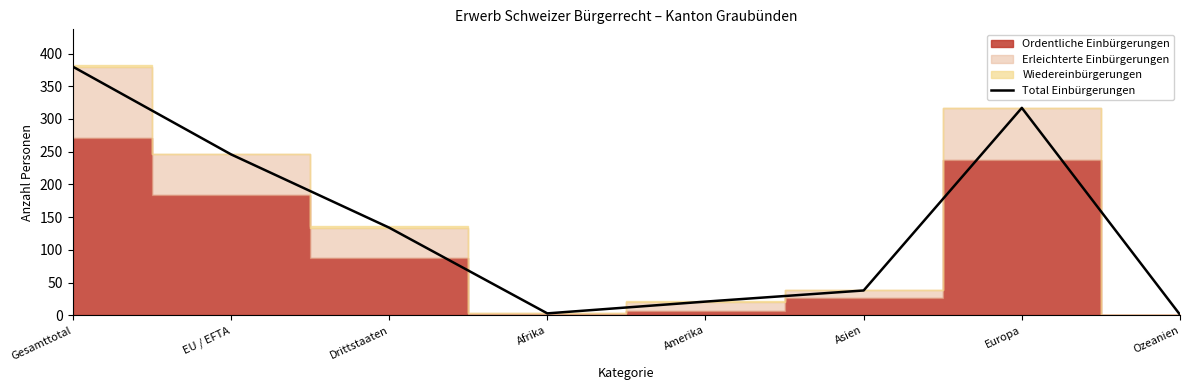

Reading left to right, list all the values displayed in this chart.

Gesamttotal=380	EU / EFTA=246	Drittstaaten=134	Afrika=3	Amerika=21	Asien=38	Europa=317	Ozeanien=1